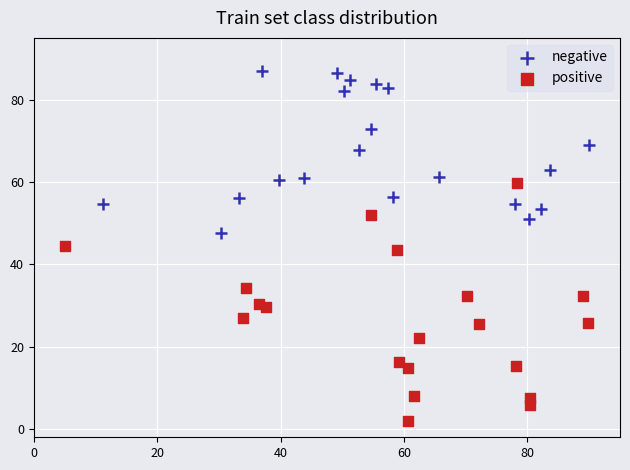

Which series has the widest spread of Y values?

positive